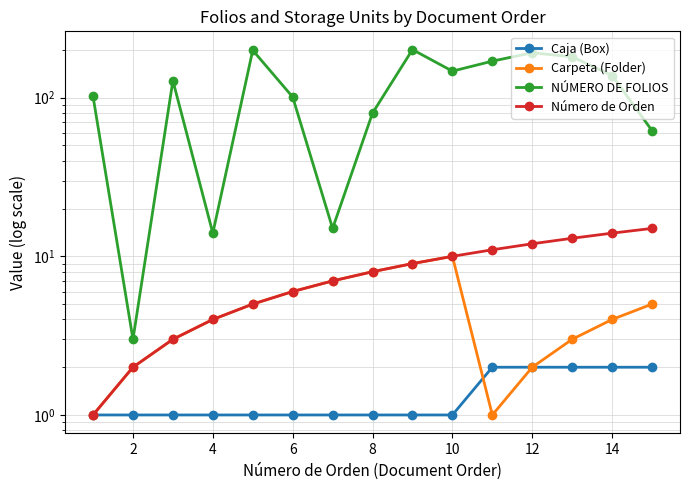

Is it true that Número de Orden equals 1 at 0?

False